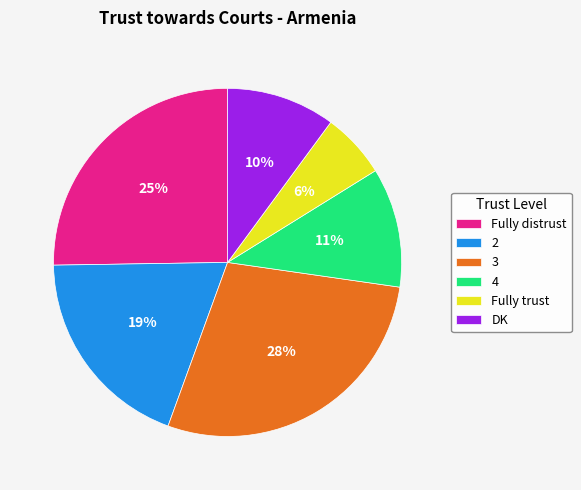

How many segments does this pie chart have?

6